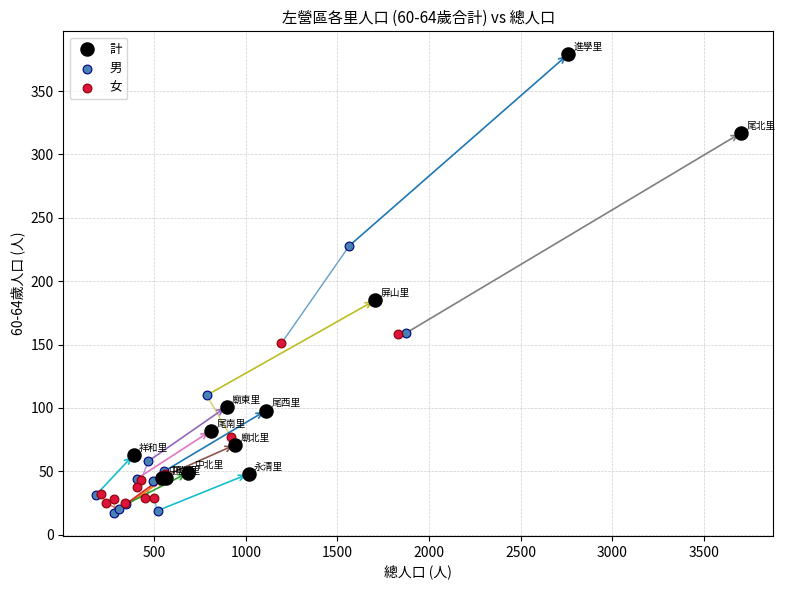

Which series contains the highest Y value?

計